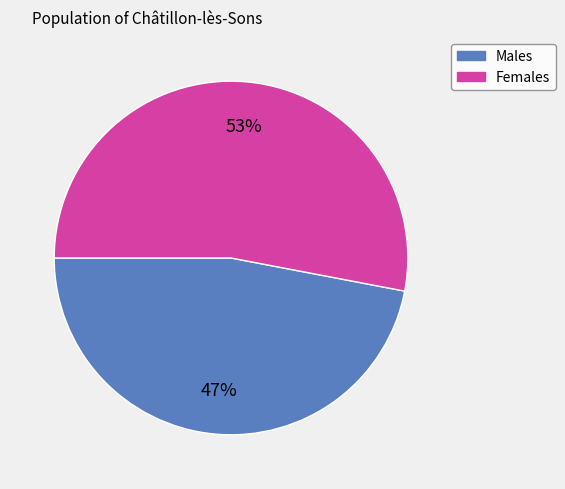

Is it true that Females is 53% of the pie?

True